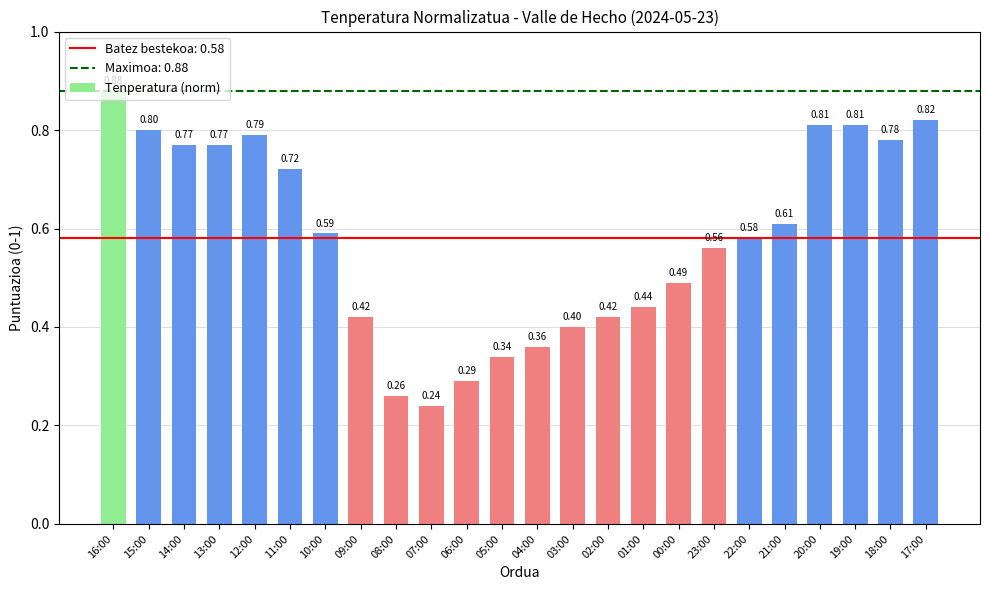

At which label is the value closest to 0?

07:00